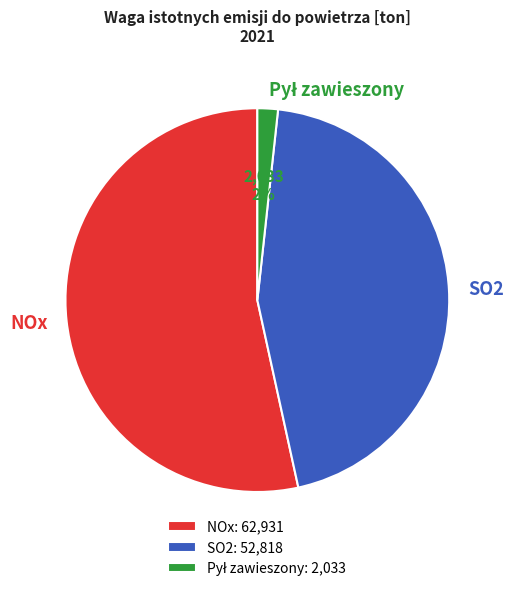

Is it true that NOx is 53% of the pie?

True